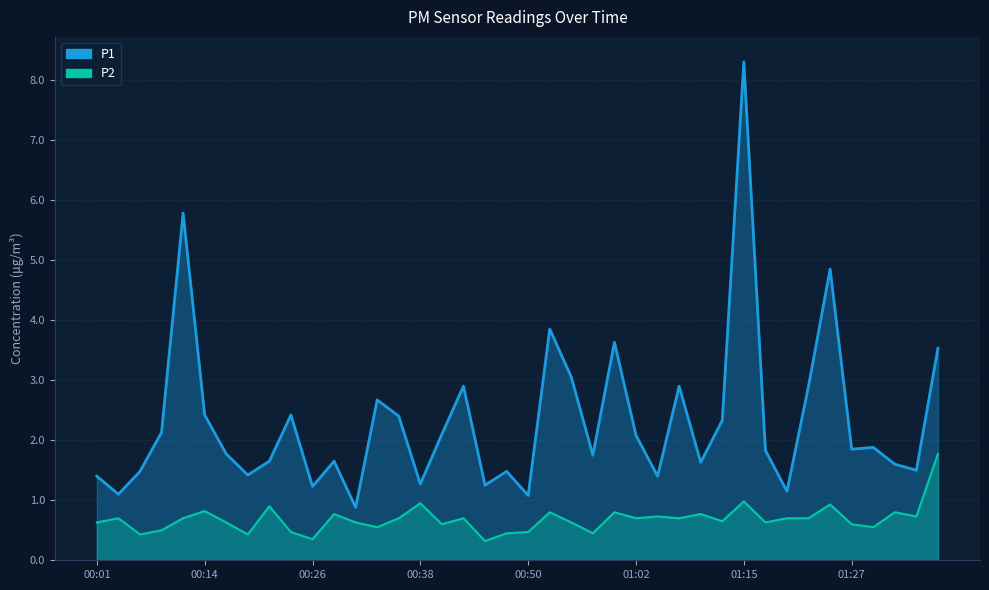

True or false: P1 has a value of 2.1 at 01:02.

True